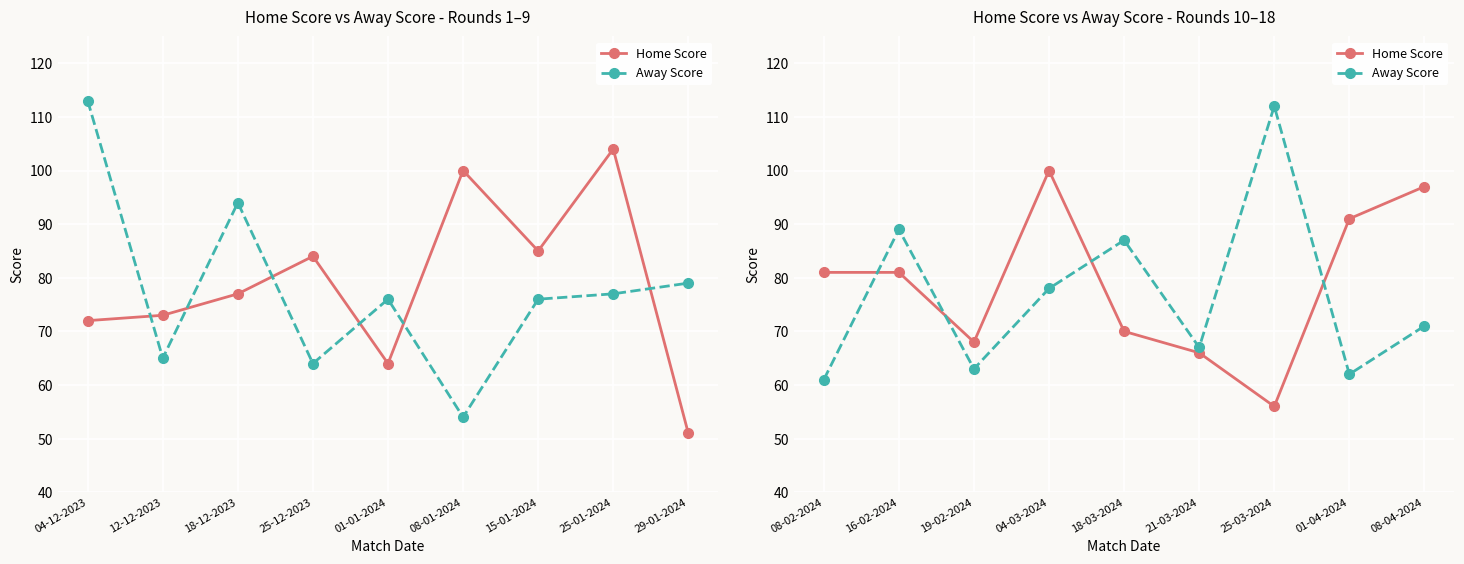

What are all the series names shown in the legend?

Home Score, Away Score